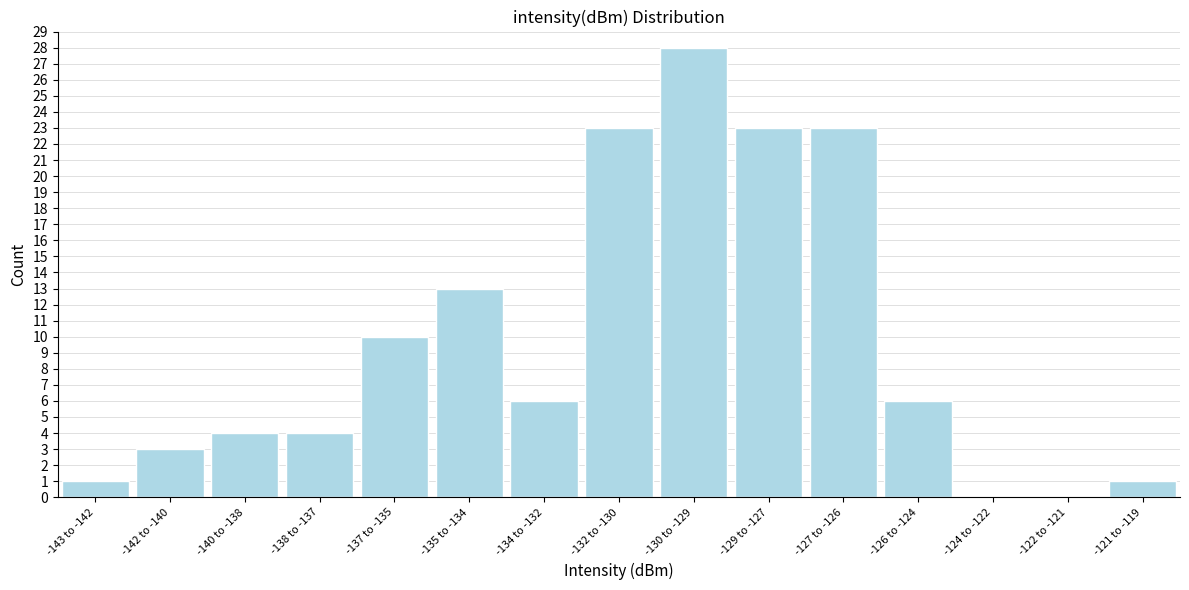

Reading right to left, transcribe all the data shown in this chart.

-121 to -119=1	-122 to -121=0	-124 to -122=0	-126 to -124=6	-127 to -126=23	-129 to -127=23	-130 to -129=28	-132 to -130=23	-134 to -132=6	-135 to -134=13	-137 to -135=10	-138 to -137=4	-140 to -138=4	-142 to -140=3	-143 to -142=1